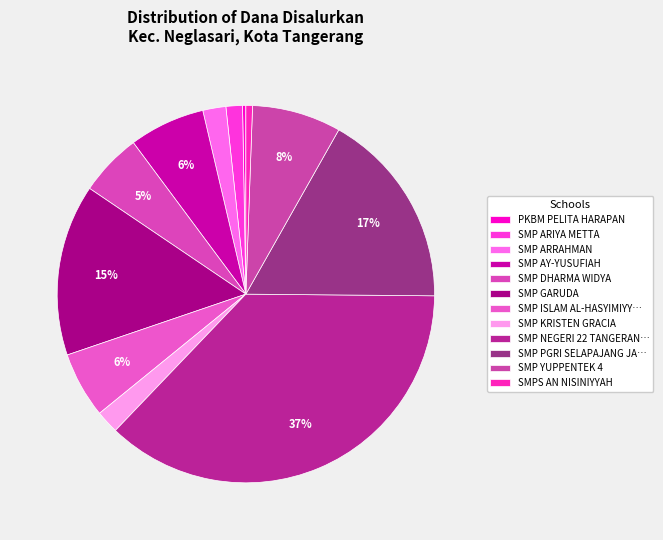

To the nearest percent, what portion does SMPS AN NISINIYYAH represent?

1%